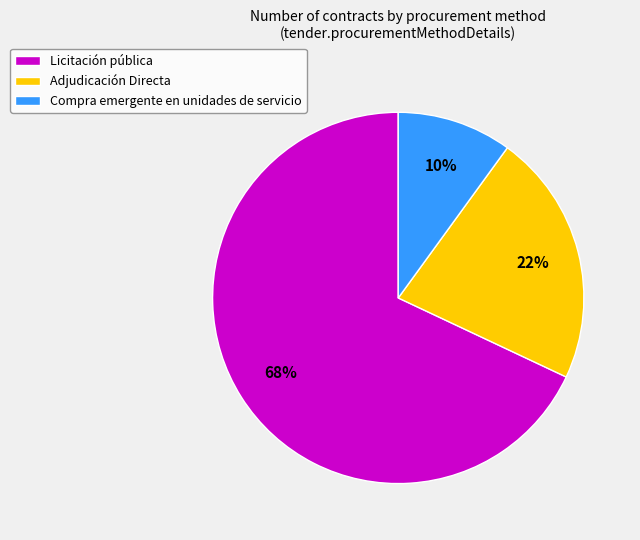

Which slice is the smallest?

Compra emergente en unidades de servicio